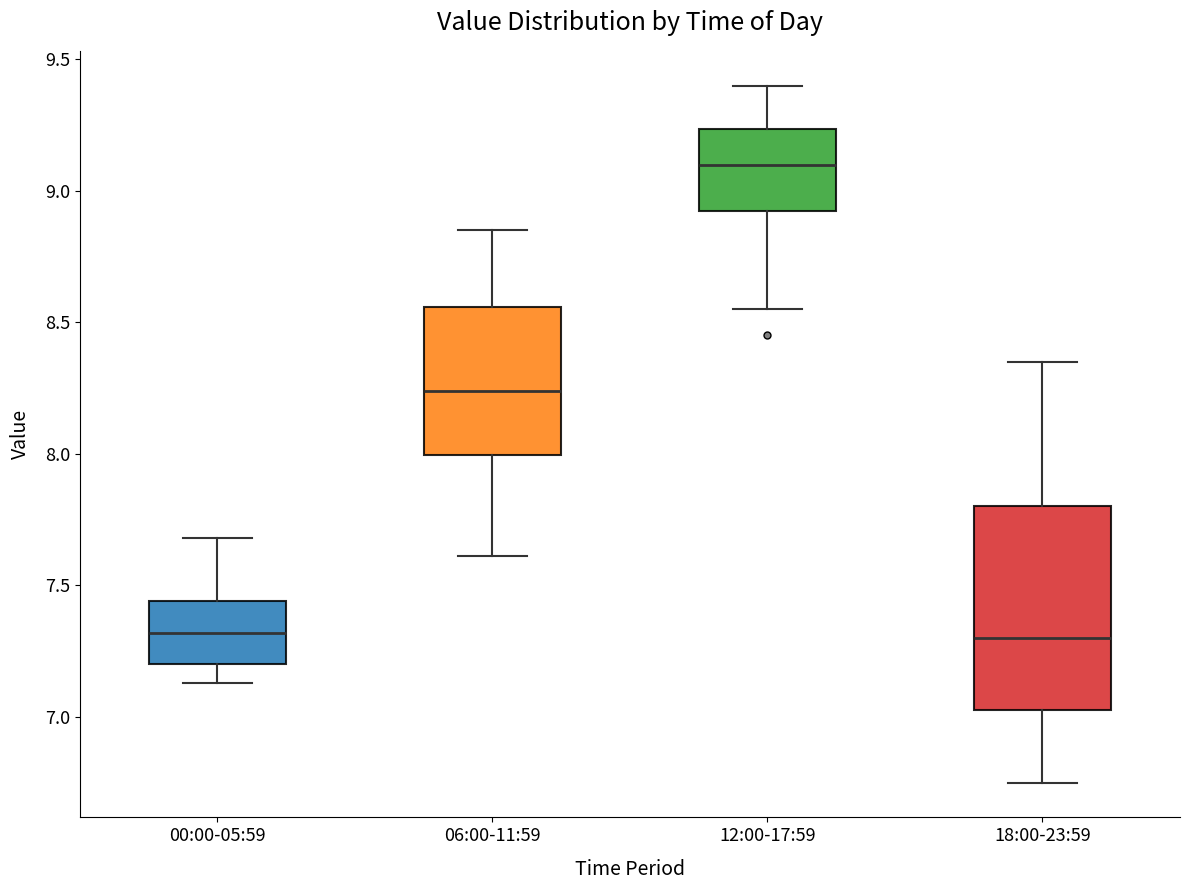

Which box is the tallest, from its lower edge to its upper edge?

18:00-23:59